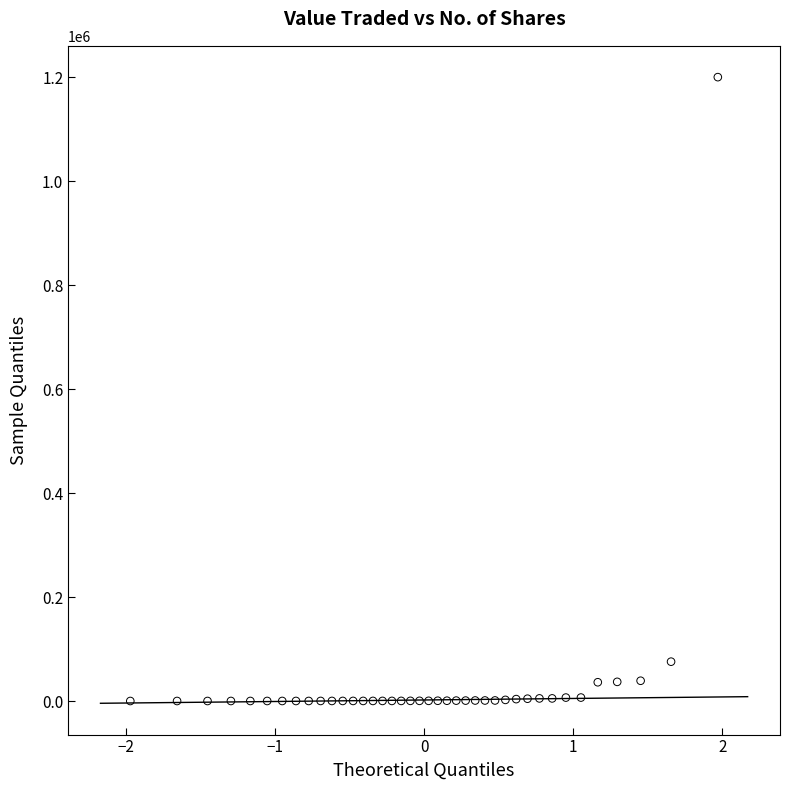

What is the range of Y values (max minus min)?

1199857